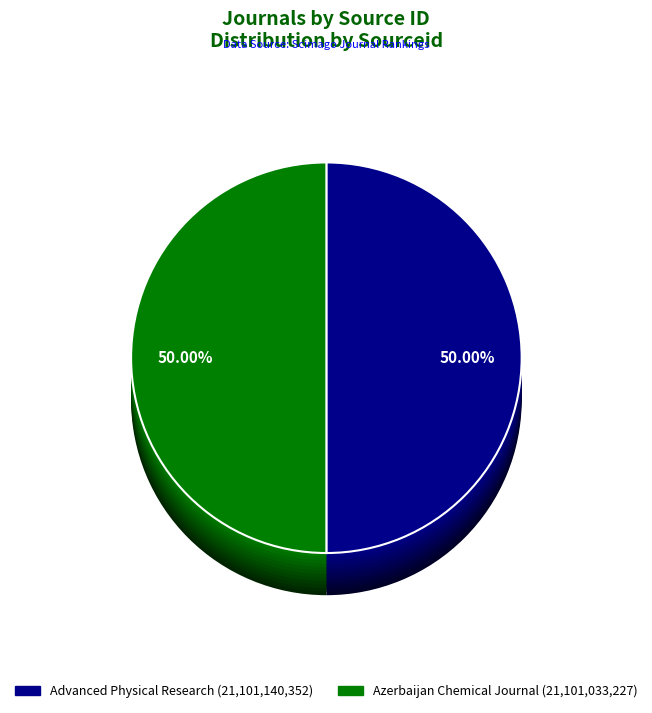

True or false: Advanced Physical Research accounts for 62% of the total.

False